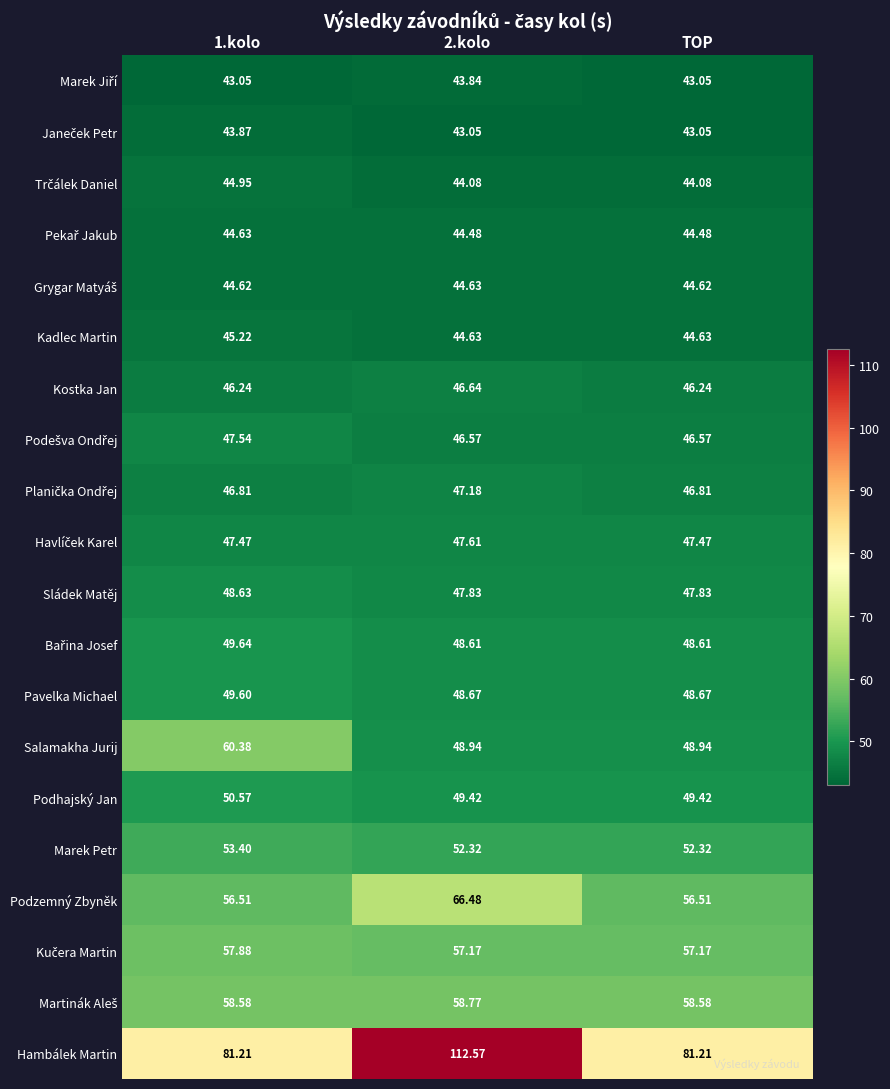

Which series changed the most between 1.kolo and 2.kolo?

Hambálek Martin